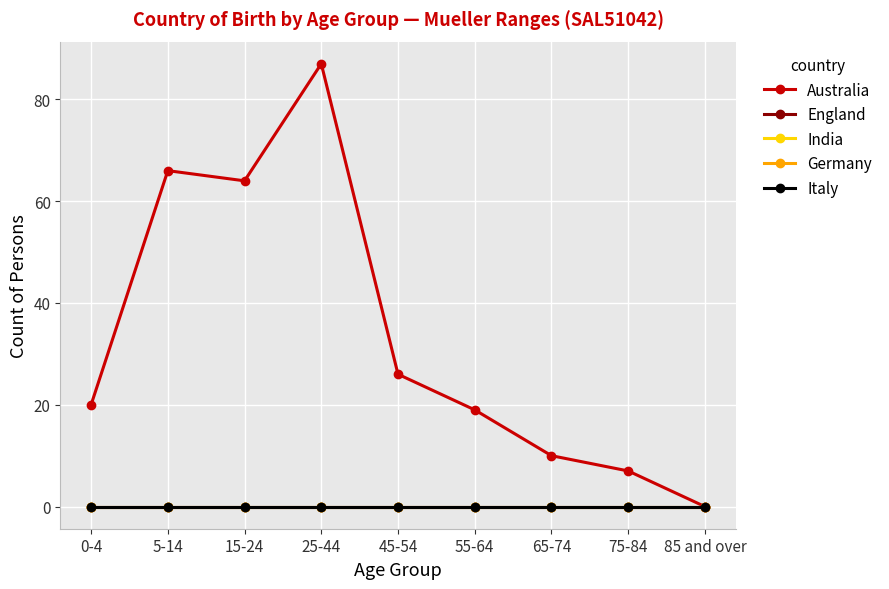

True or false: Australia has more than 1 points higher than both neighbors.

True